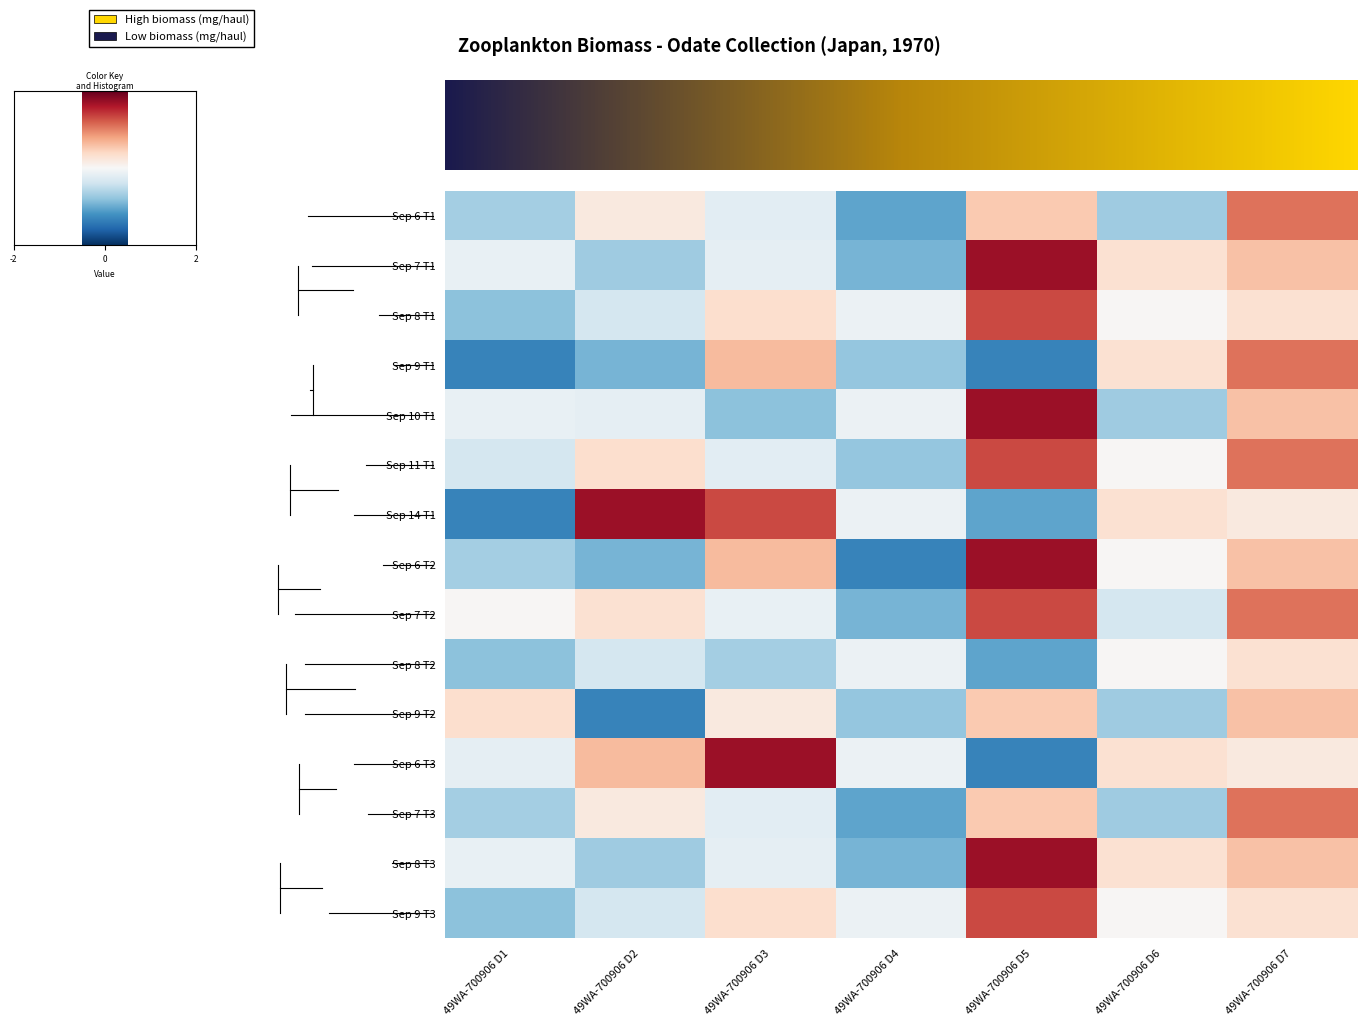

At which category is the sum across all series the highest?

49WA-700906 D7